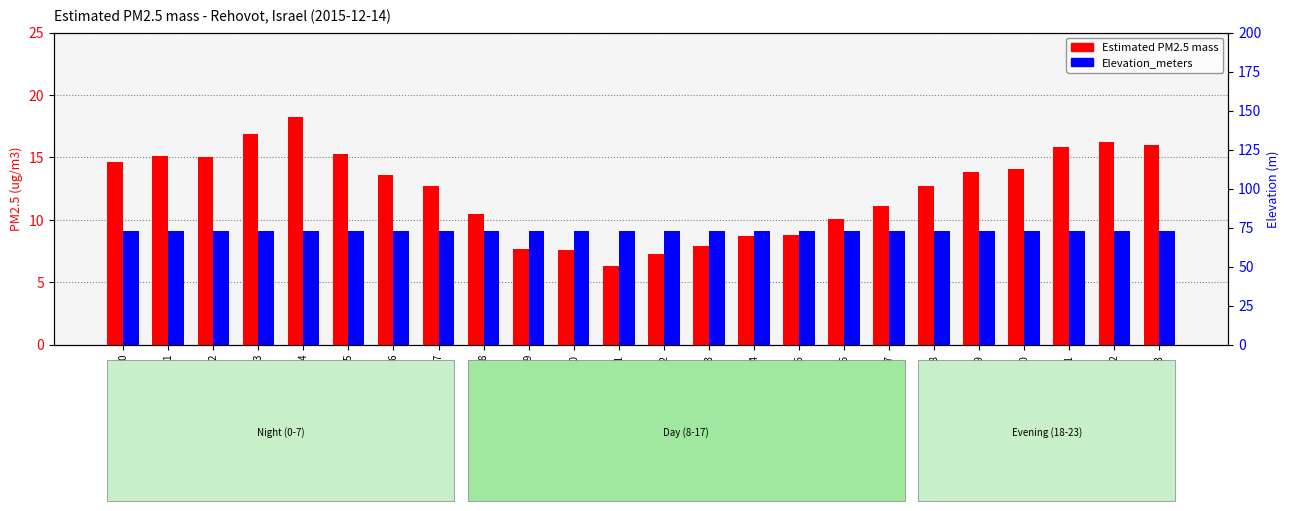

At how many categories does at least one series exceed 36?

24